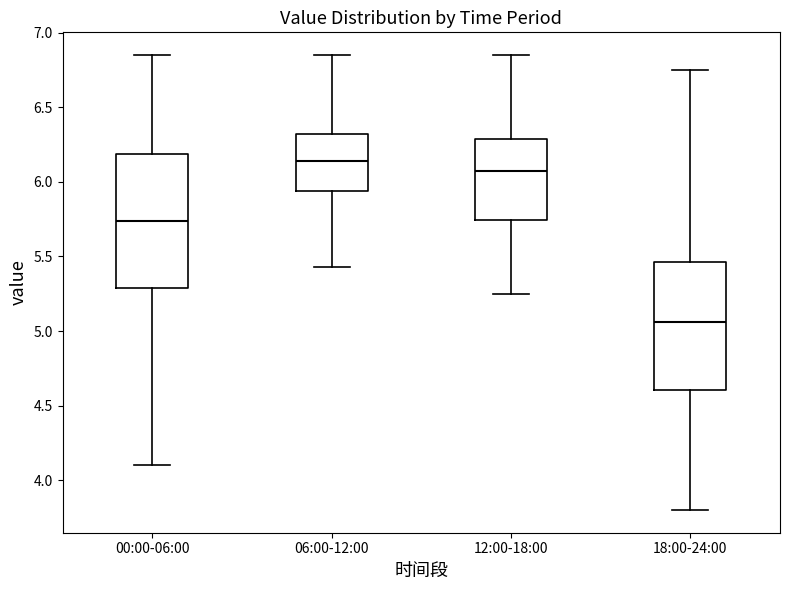

Reading left to right, transcribe this box plot: for each box, give where its median line is, the range the box spans, and where its two whiskers end, as read against the y-axis. The values are not printed on the chart, so give them approximately, as read against the axis.

00:00-06:00: median 5.75, box 5.30 to 6.20, whiskers 4.10 to 6.85
06:00-12:00: median 6.15, box 5.95 to 6.30, whiskers 5.45 to 6.85
12:00-18:00: median 6.05, box 5.75 to 6.30, whiskers 5.25 to 6.85
18:00-24:00: median 5.05, box 4.60 to 5.45, whiskers 3.80 to 6.75